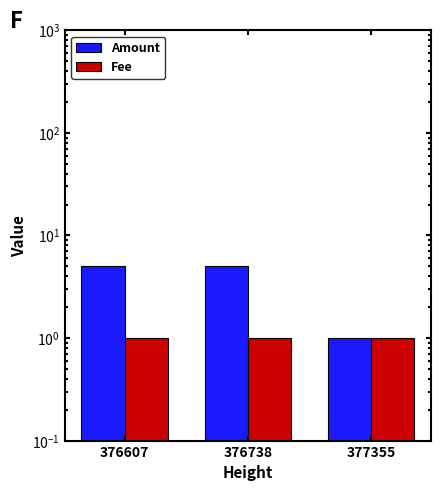

What is the value of the Amount bar at the 2nd from the left?

5